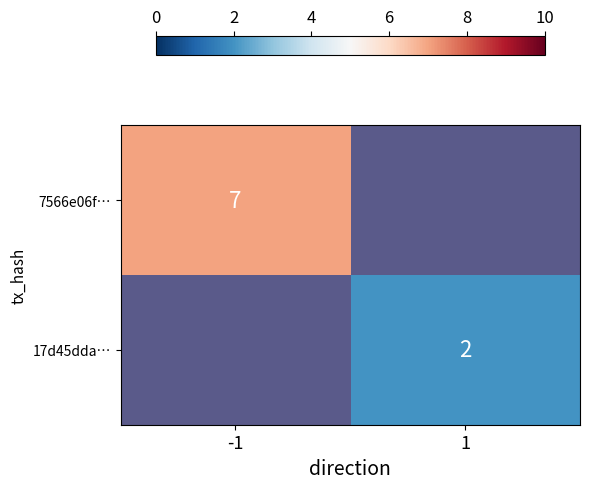

True or false: 17d45dda… has a value of 2 at 1.

True